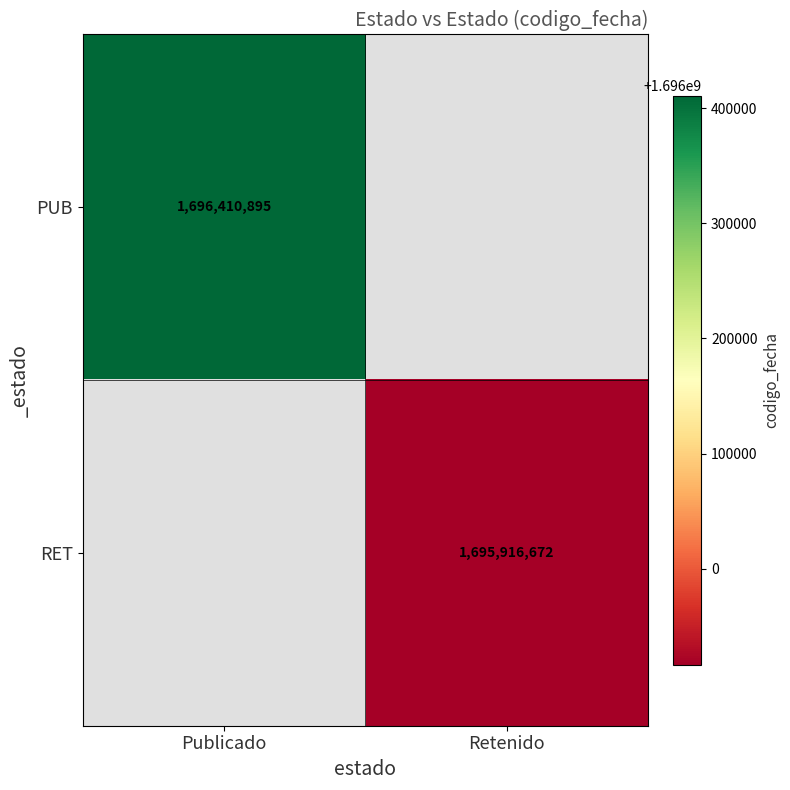

Is the value of RET at Retenido greater than the value of PUB at Publicado?

No